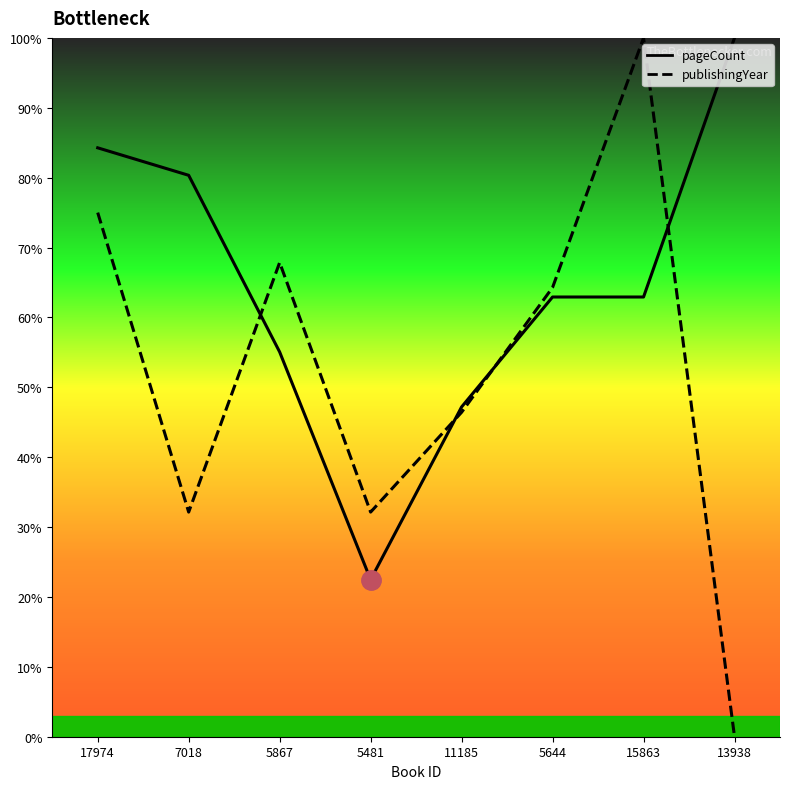

After their last crossing, which series has the higher values: publishingYear or pageCount?

pageCount